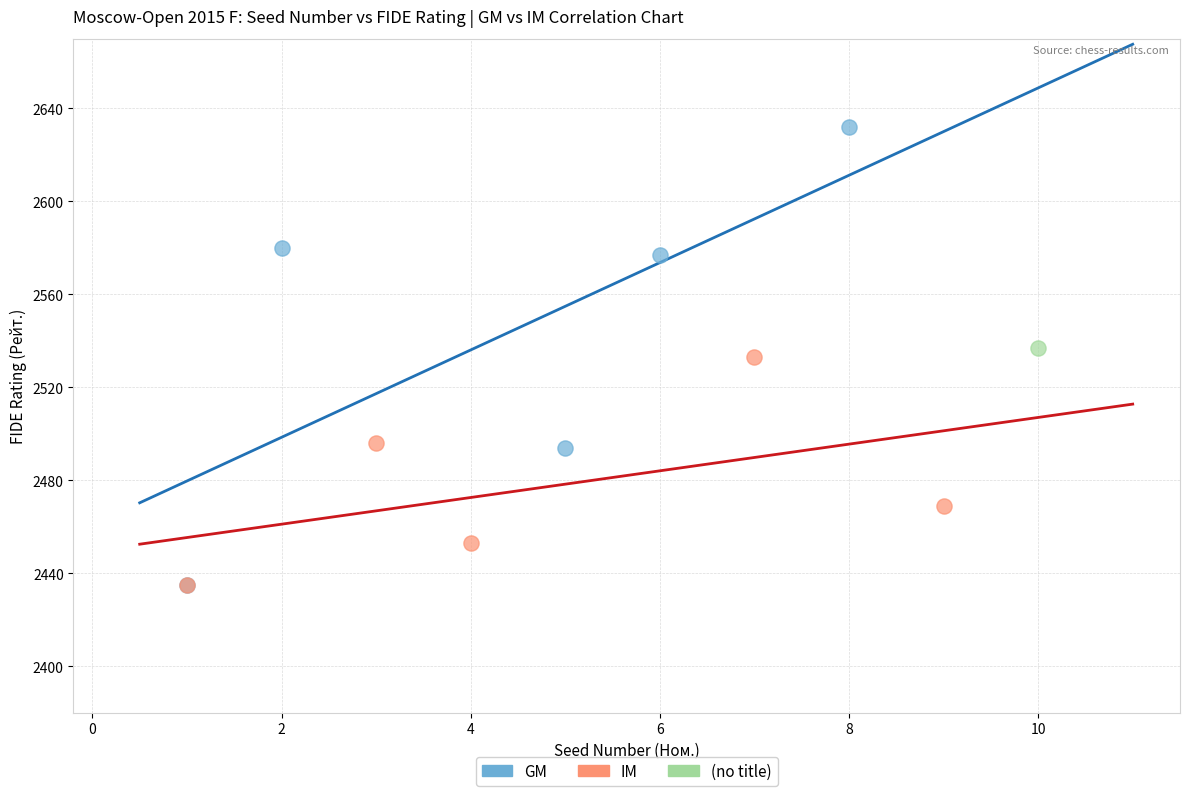

What are all the series names shown in the legend?

GM, IM, (no title)